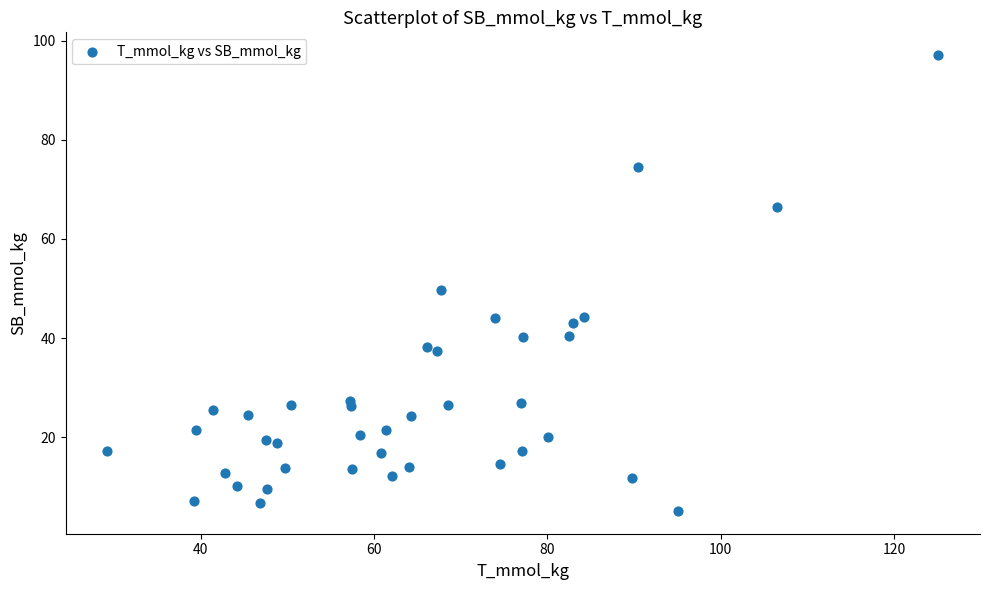

What Y value in the scatter plot is closest to 51?

49.7